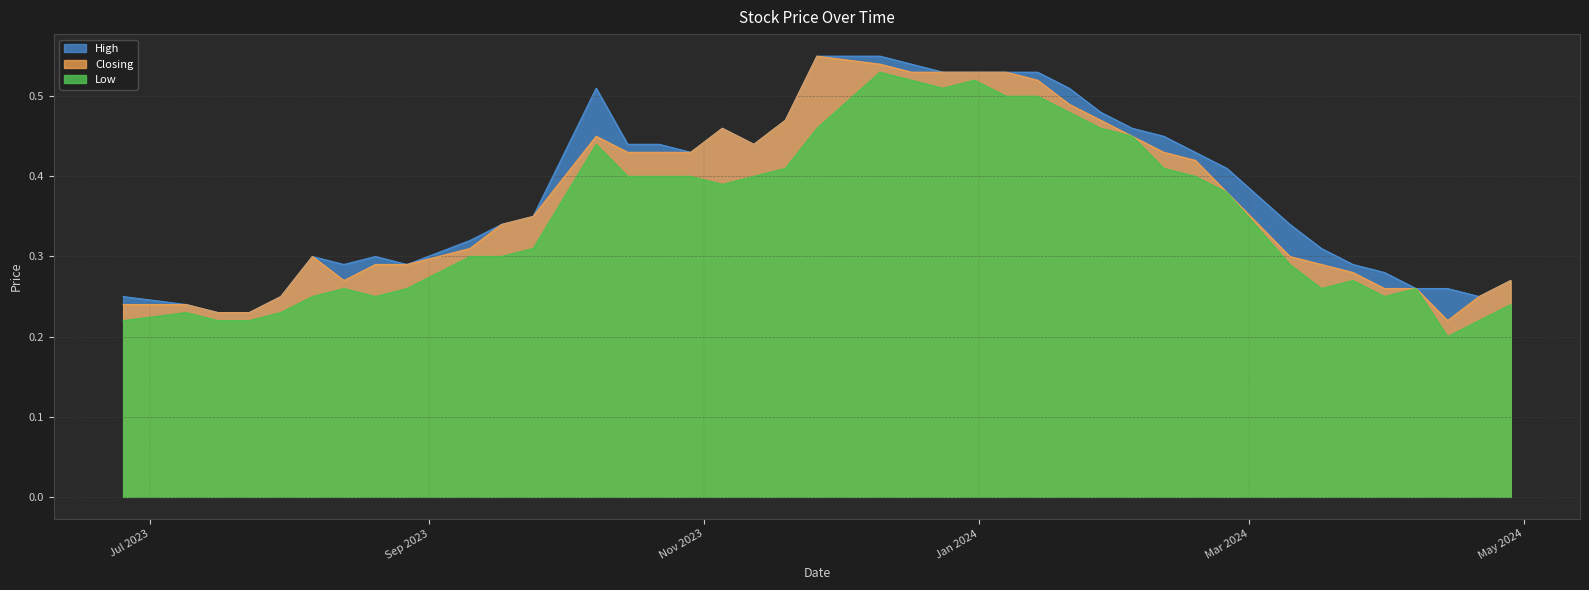

The Closing series shows 0.1 at 17/03/2024. True or false?

False